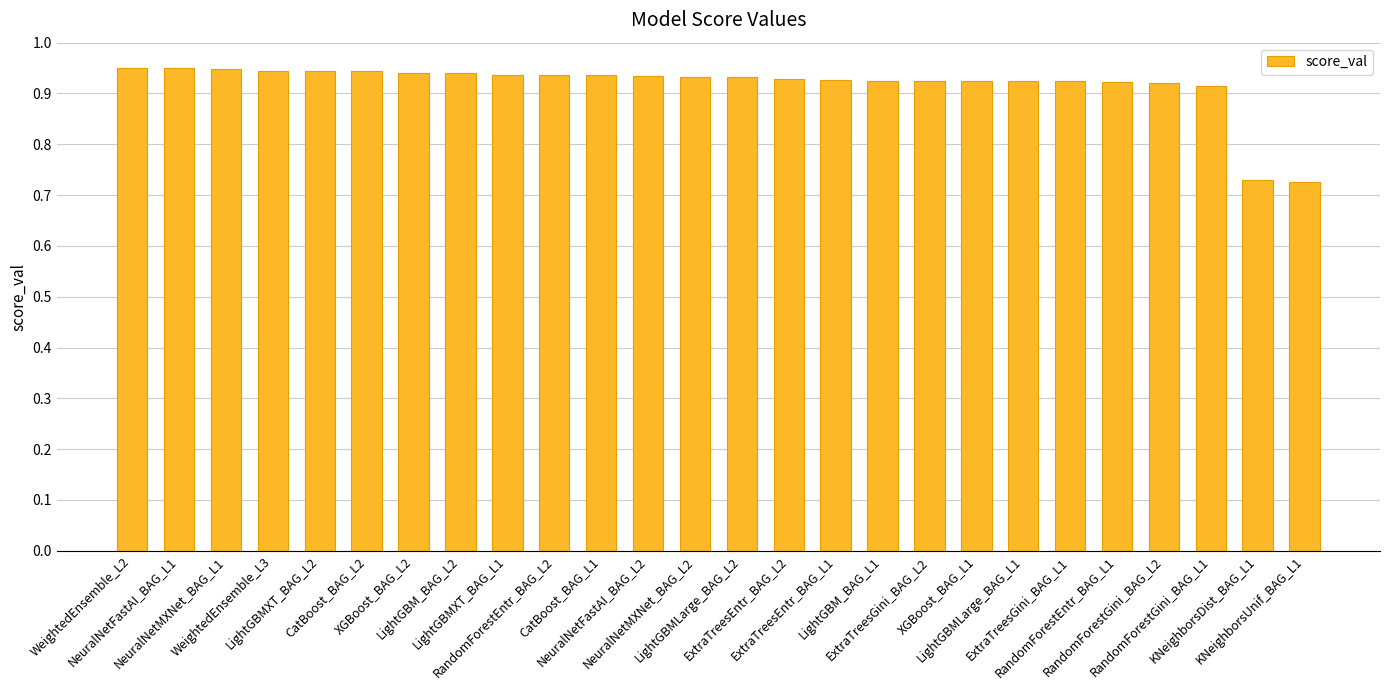

What is the label of the 7th bar from the right?

LightGBMLarge_BAG_L1